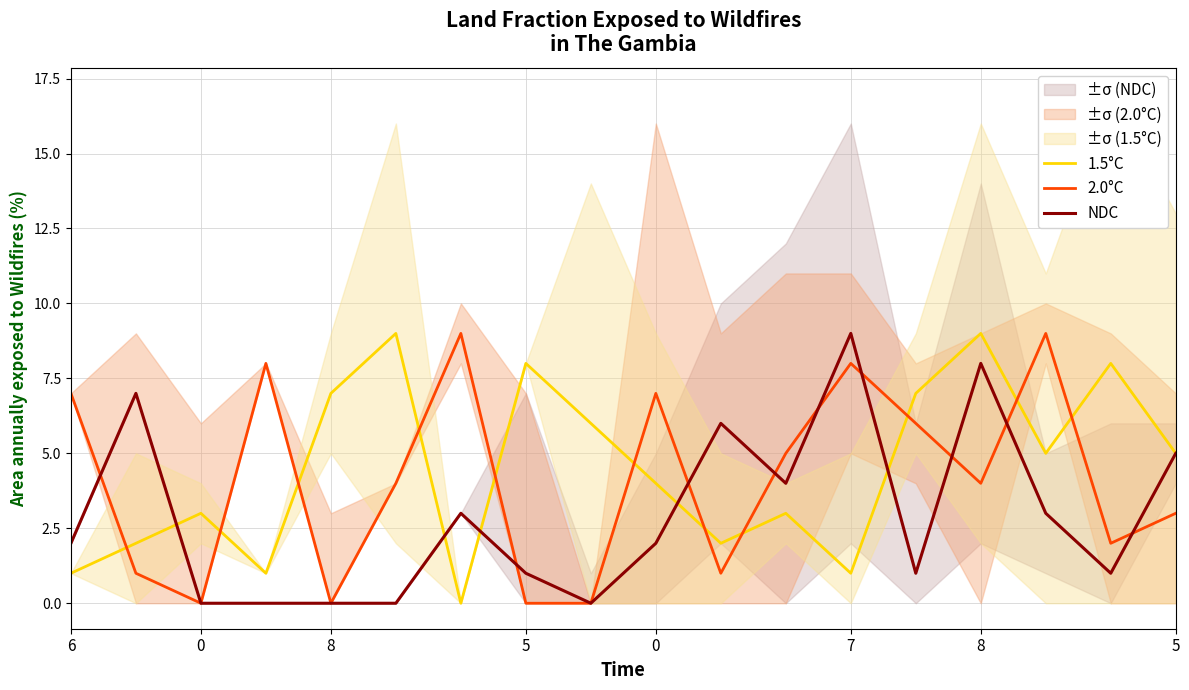

Reading left to right, transcribe all the data shown in this chart.

1.5°C: 1	2	3	1	7	9	0	8	6	4	2	3	1	7	9	5	8	5
2.0°C: 7	1	0	8	0	4	9	0	0	7	1	5	8	6	4	9	2	3
NDC: 2	7	0	0	0	0	3	1	0	2	6	4	9	1	8	3	1	5